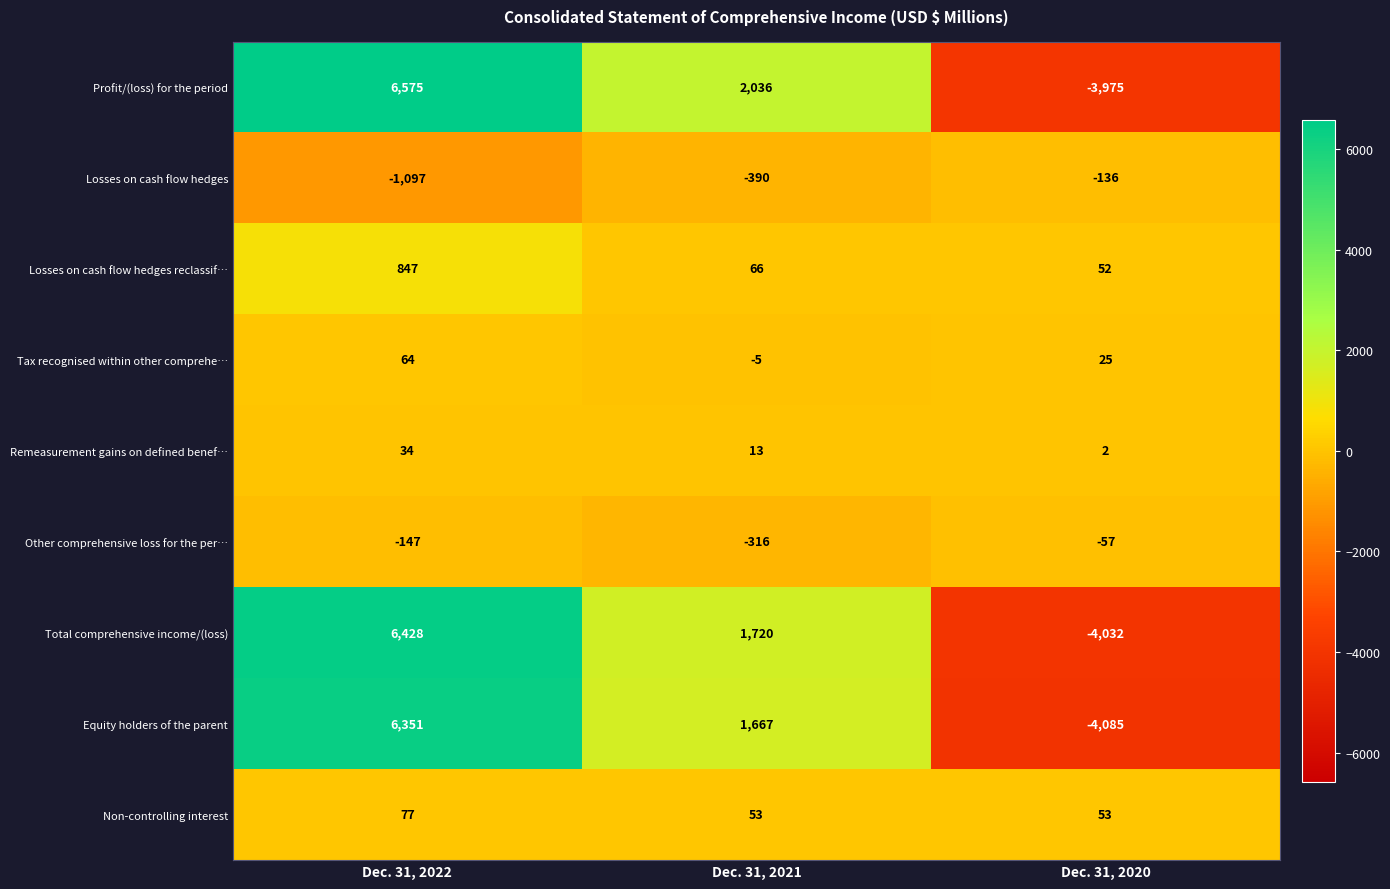

Is the value of Equity holders of the parent at Dec. 31, 2022 greater than the value of Losses on cash flow hedges at Dec. 31, 2020?

Yes